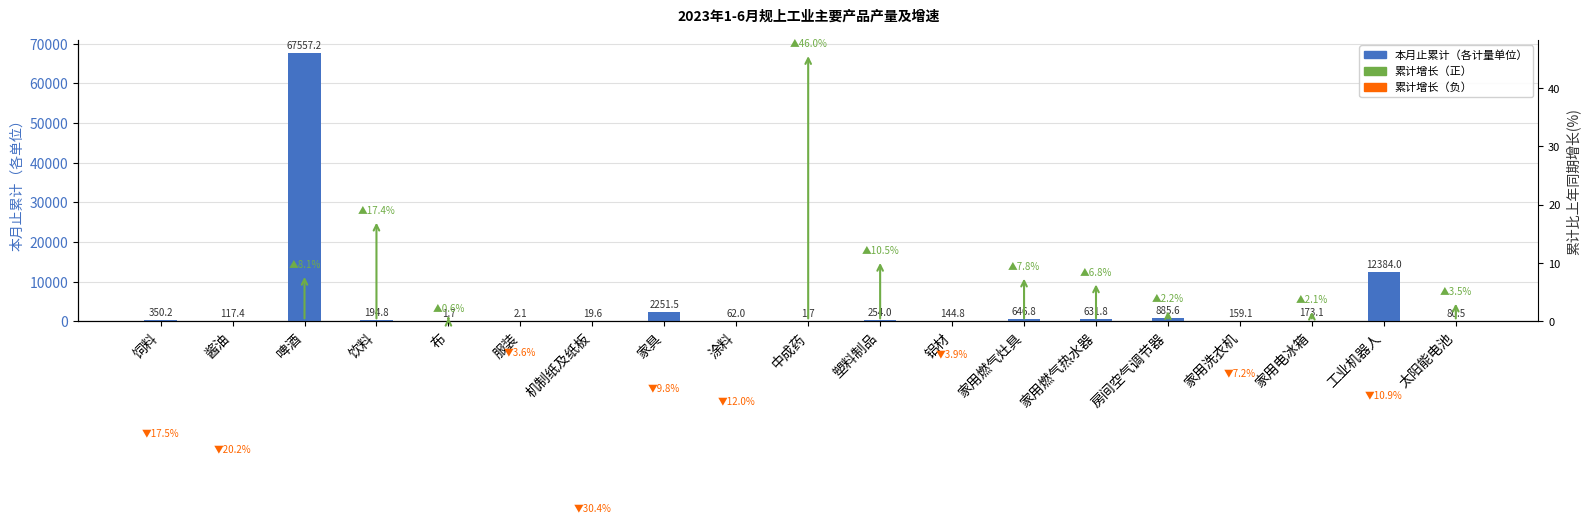

The chart shows a value of 91.4 at 涂料. True or false?

False